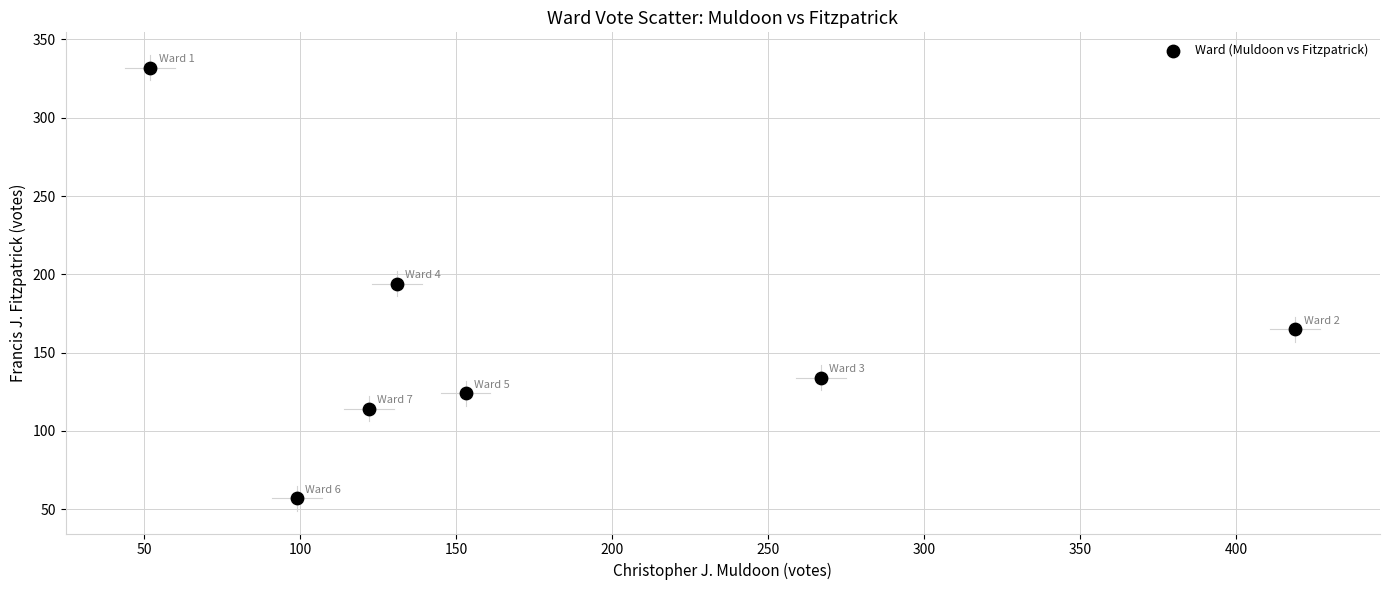

What is the range of X values (max minus min)?

367